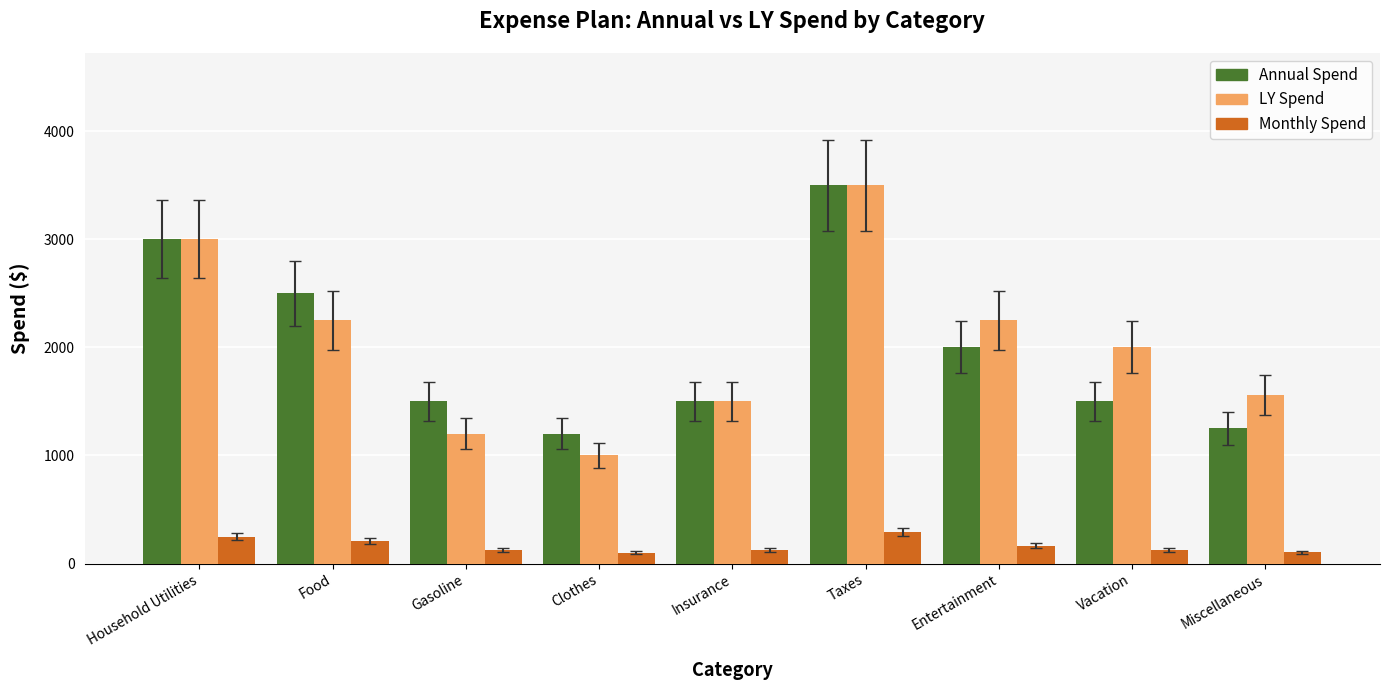

What is the average value of the Monthly Spend series?

166.2